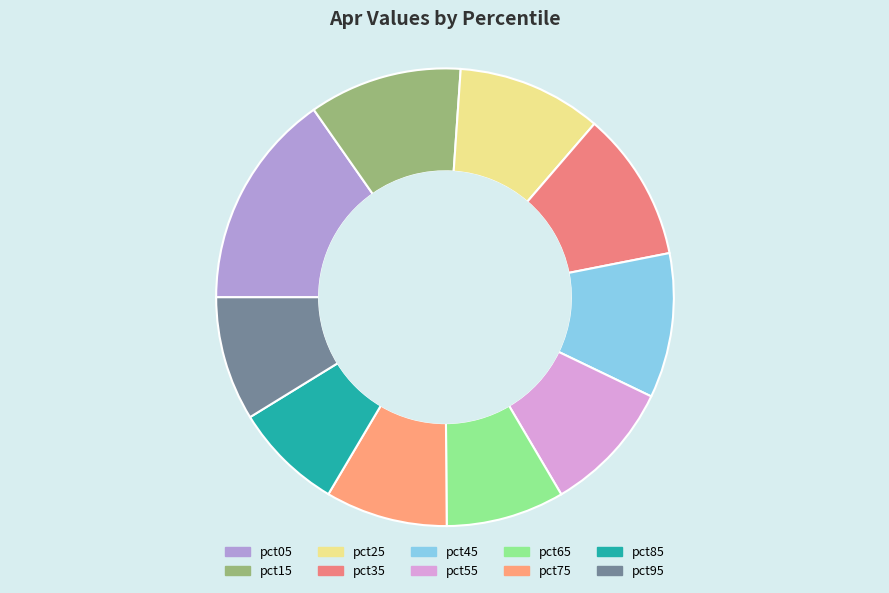

Which slice is the smallest?

pct85